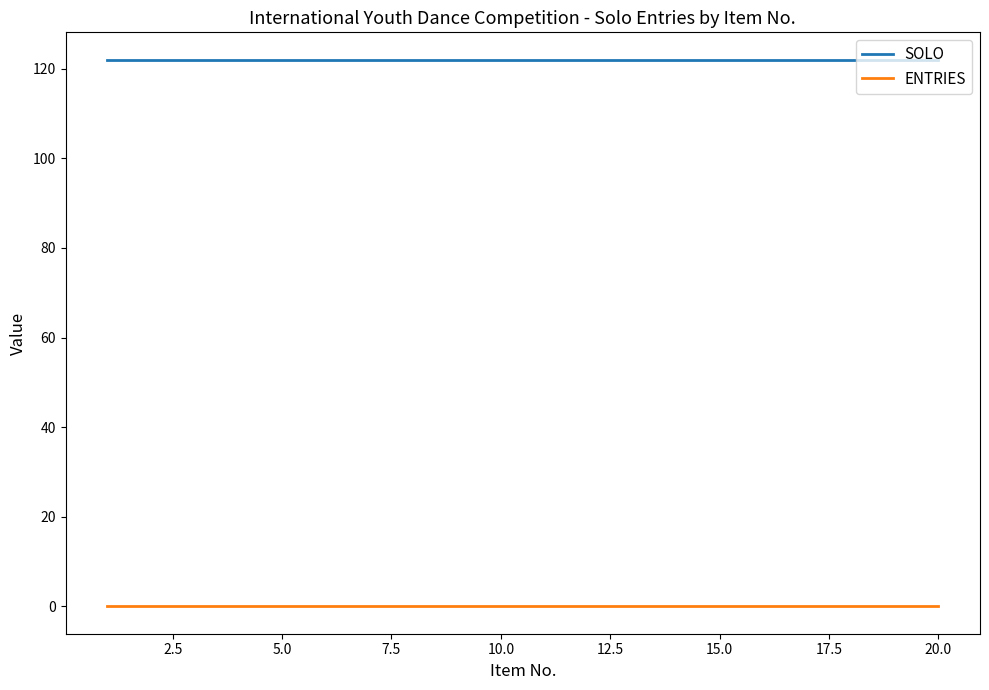

Which series has the largest total across all categories?

SOLO